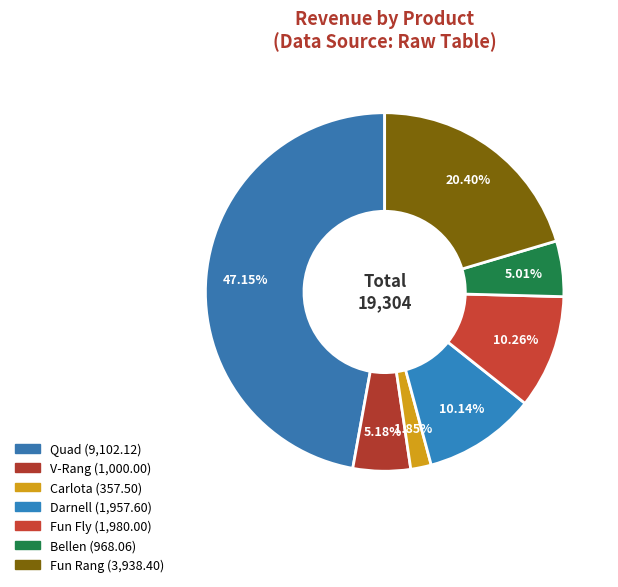

Which category has the biggest portion of the pie?

Quad